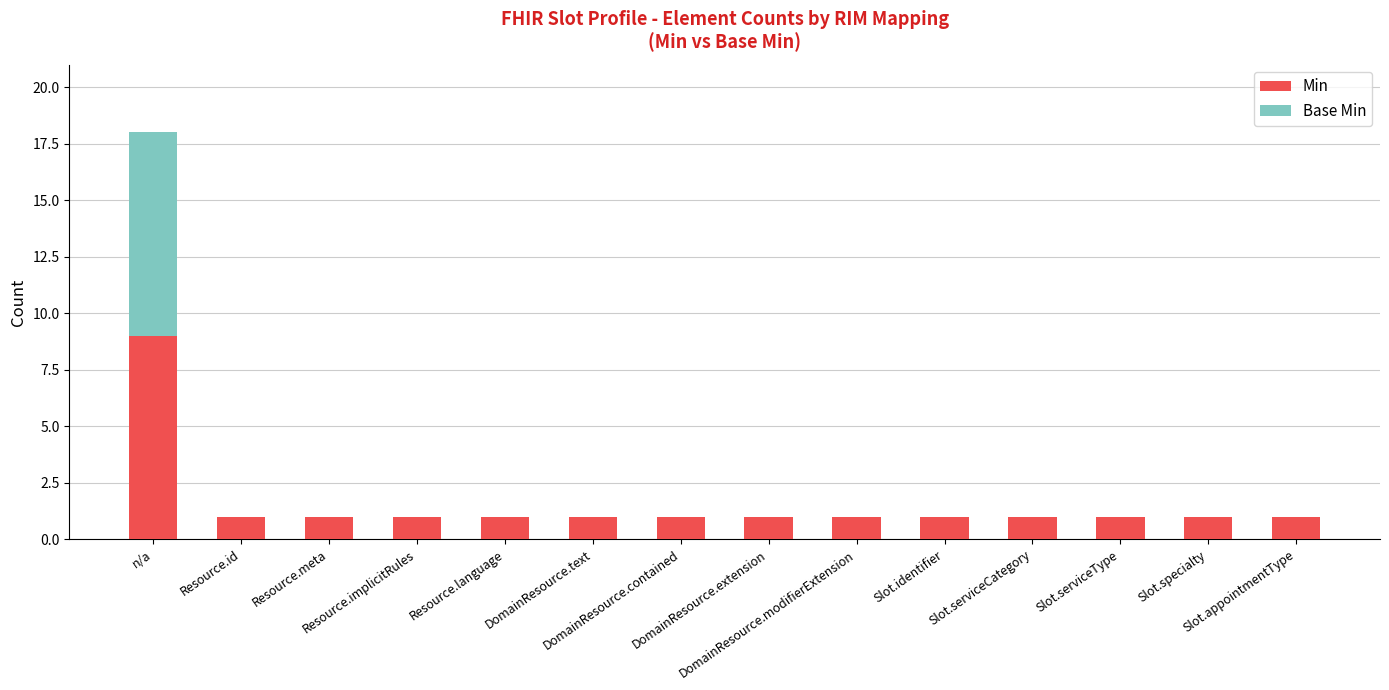

What is the sum of all Min values?

22